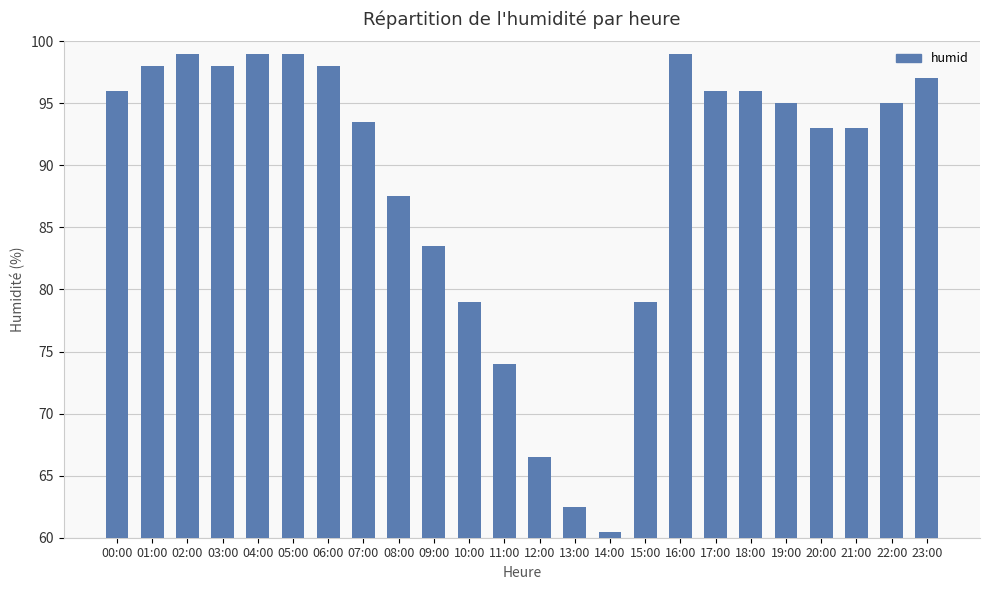

How many data points does each series have?

24